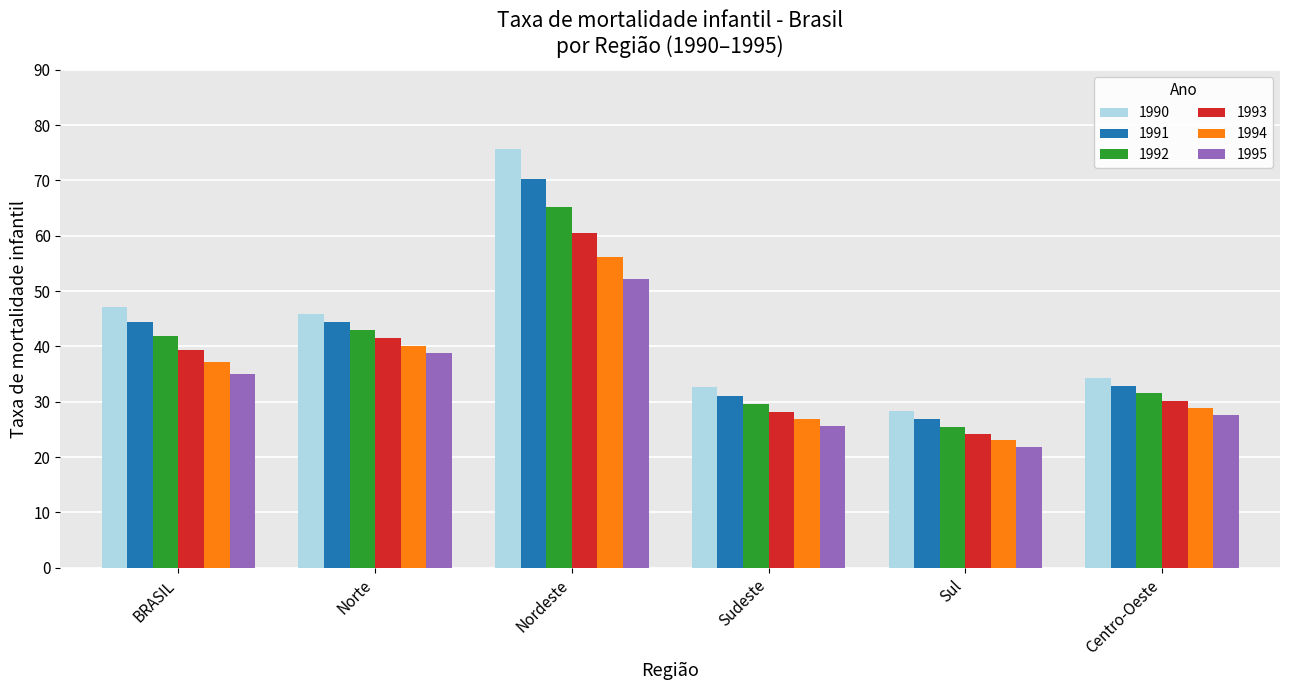

Which series has the widest spread of values?

1990